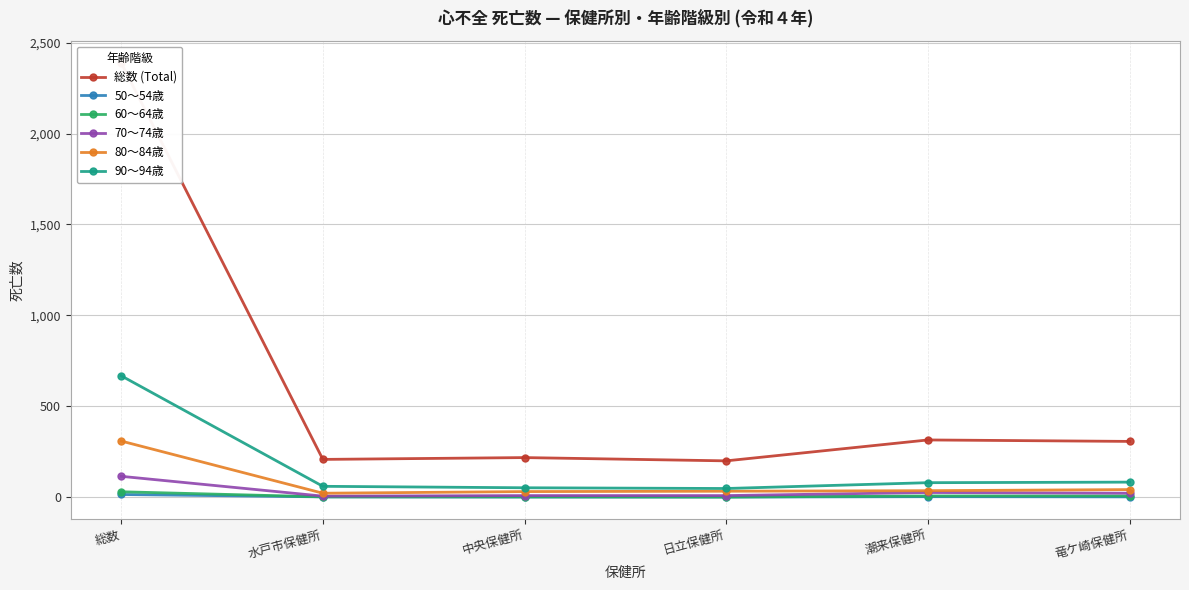

Between 中央保健所 and 総数, which is larger?

総数